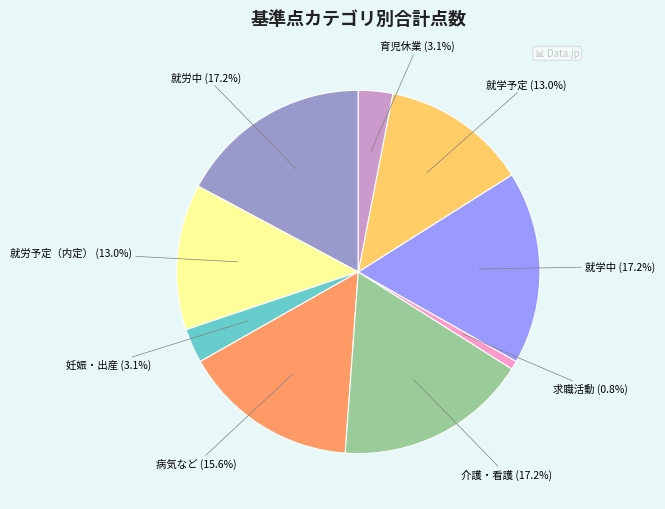

Does any single category account for the majority?

No